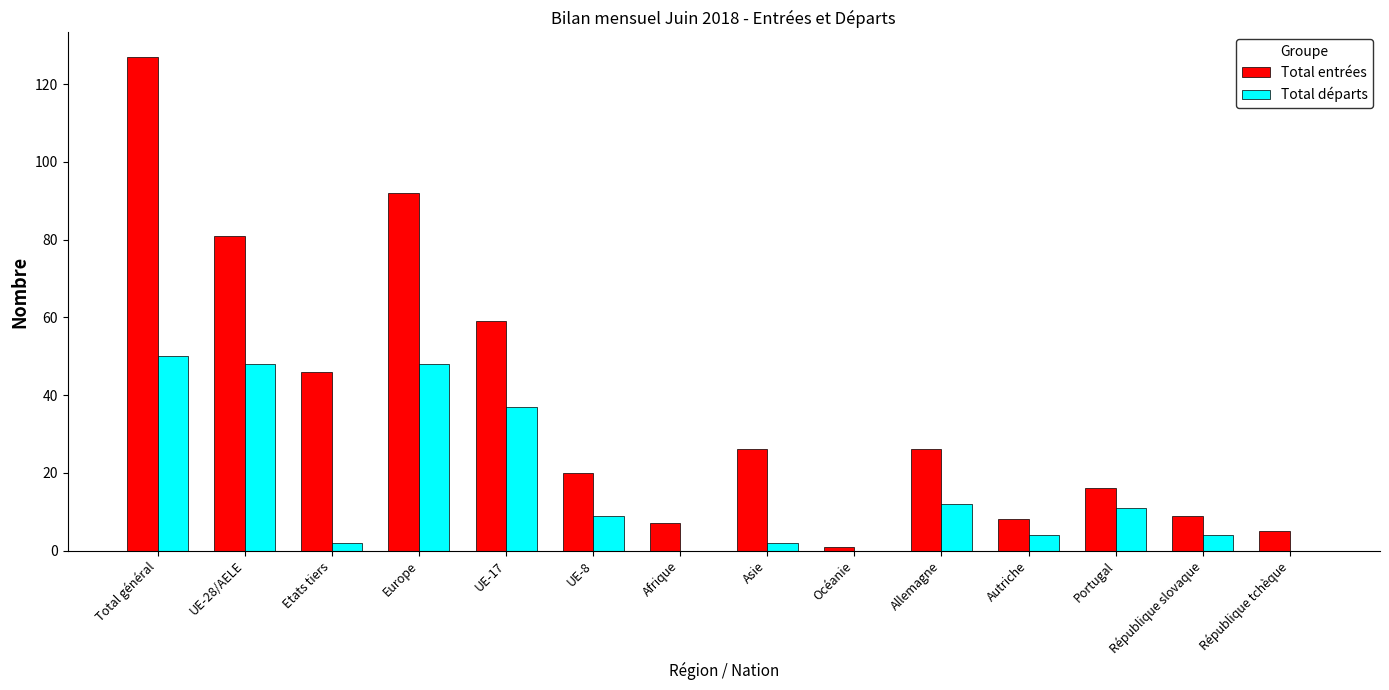

At which label does Total départs reach its peak?

Total général